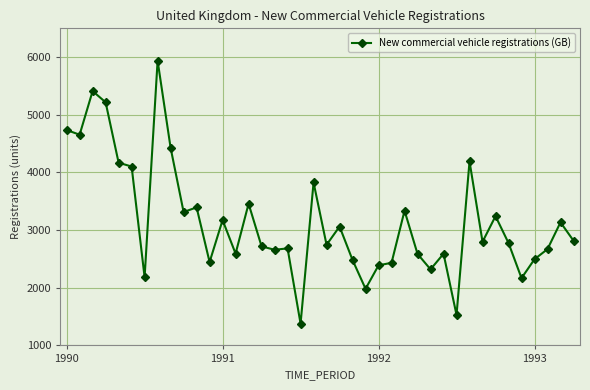

True or false: the data has more than 2 interior local peaks.

True